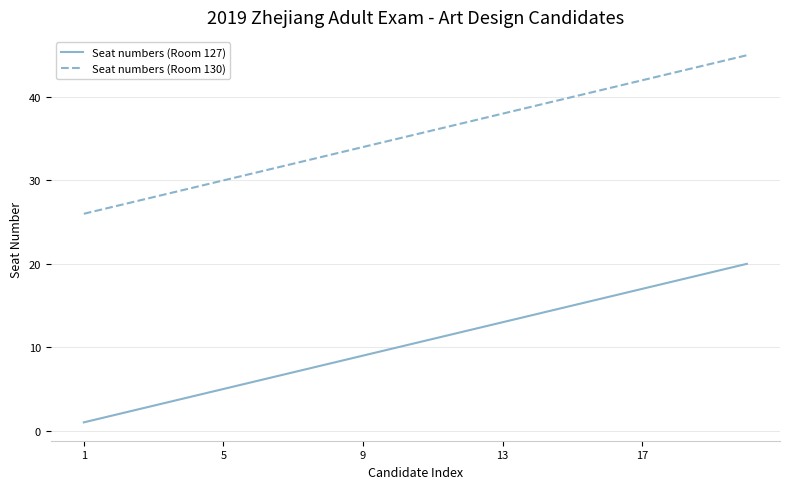

True or false: Seat numbers (Room 127) and Seat numbers (Room 130) intersect in this chart.

False